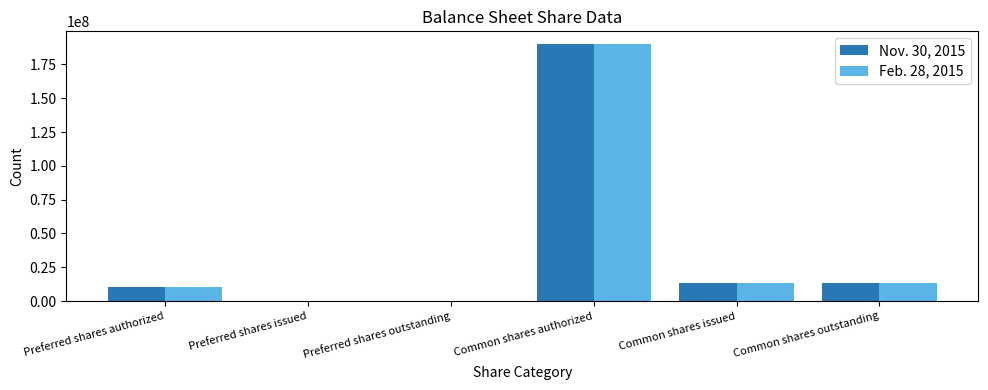

At which category is the sum across all series the highest?

Common shares authorized